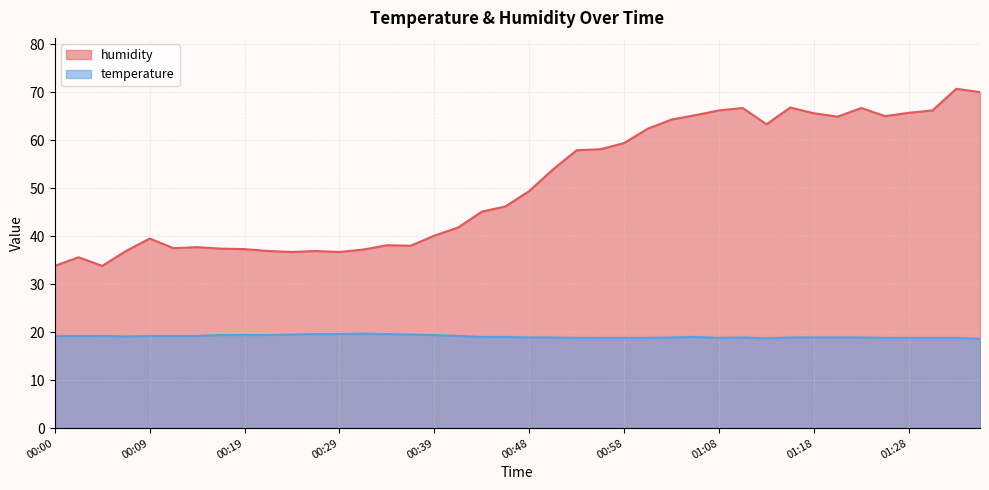

What is the difference between the temperature values at 00:29 and 01:18?

0.7